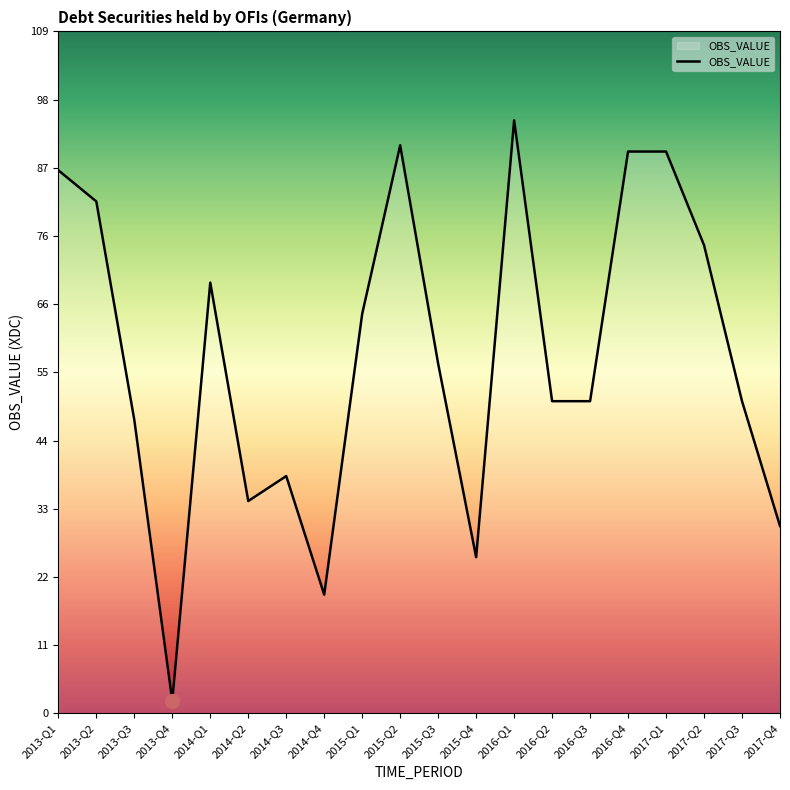

Reading left to right, transcribe all the data shown in this chart.

87	82	47	2	69	34	38	19	64	91	56	25	95	50	50	90	90	75	50	30